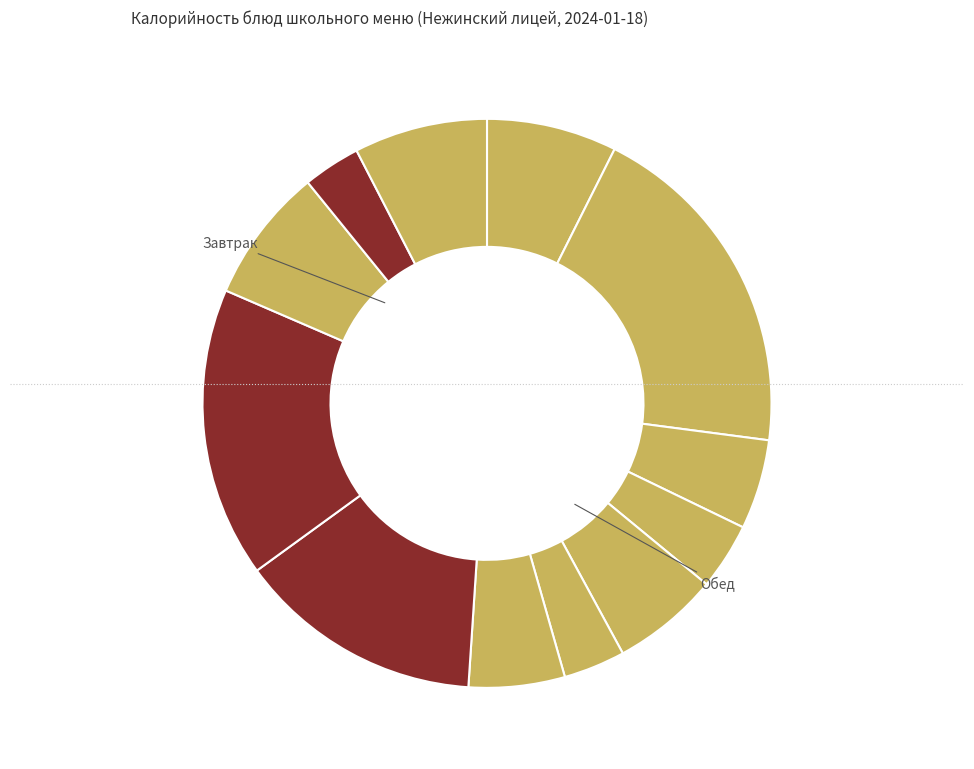

Count the number of slices in the pie.

12